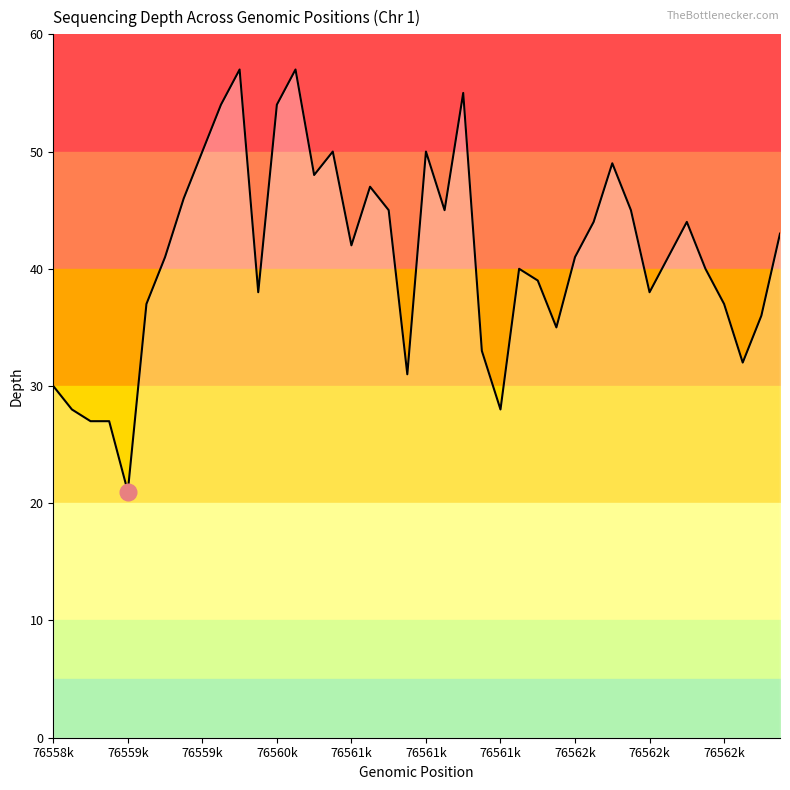

What is the minimum value shown in the chart?

21